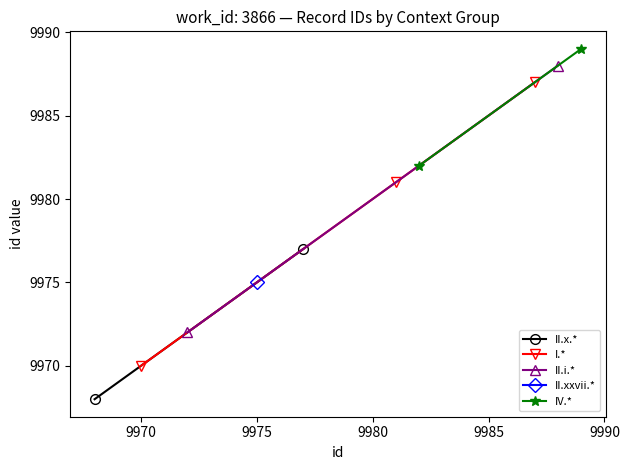

Reading left to right, what are all the values shown in this chart?

9968	9970	9972	9975	9977	9981	9982	9987	9988	9989